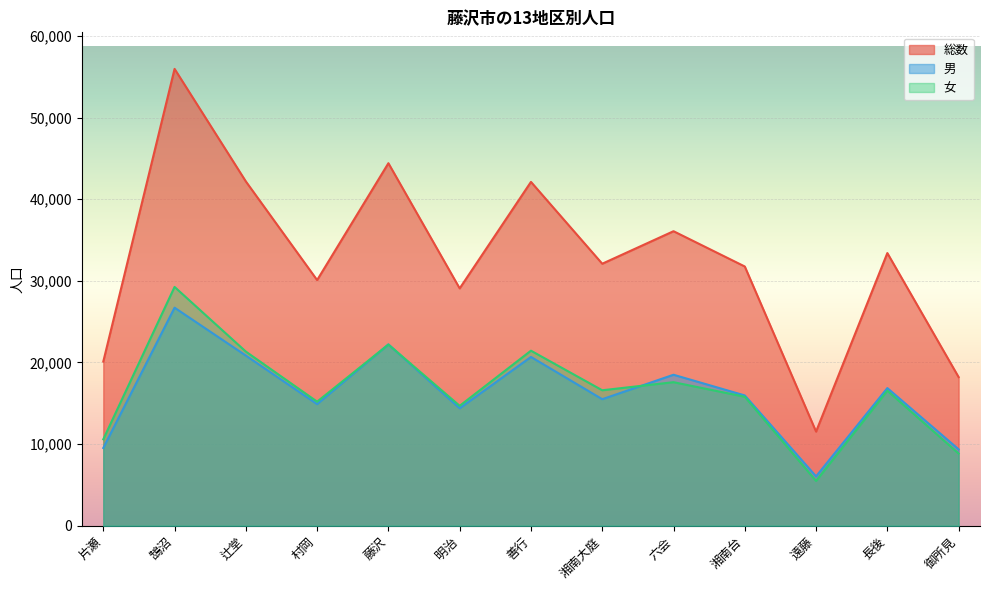

What is the difference between the maximum and minimum values in the 女 series?

23767